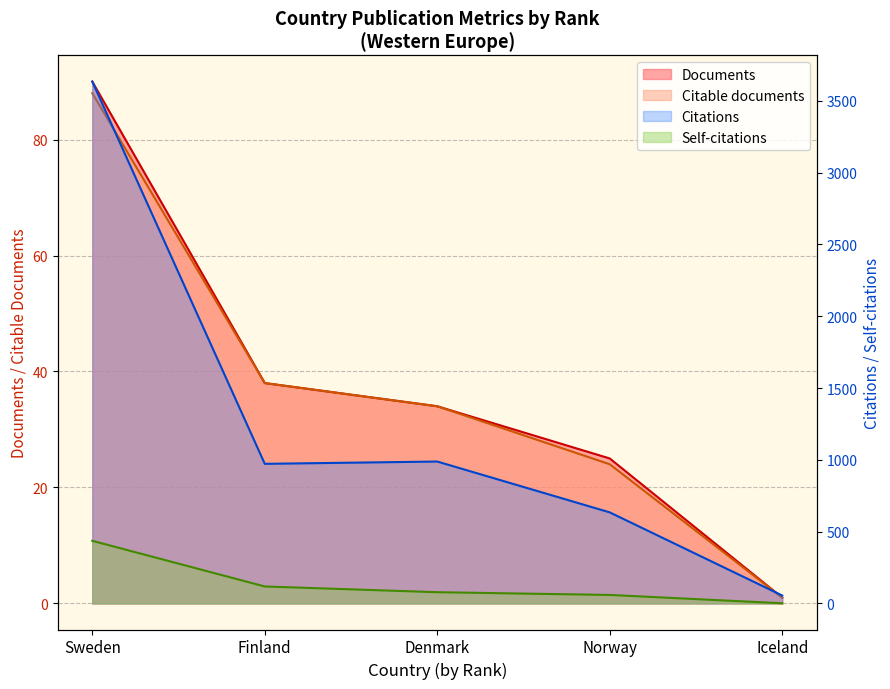

Reading left to right, transcribe all the data shown in this chart.

Documents: 90	38	34	25	1
Citable documents: 88	38	34	24	1
Citations: 3634	972	988	634	55
Self-citations: 436	118	78	59	1